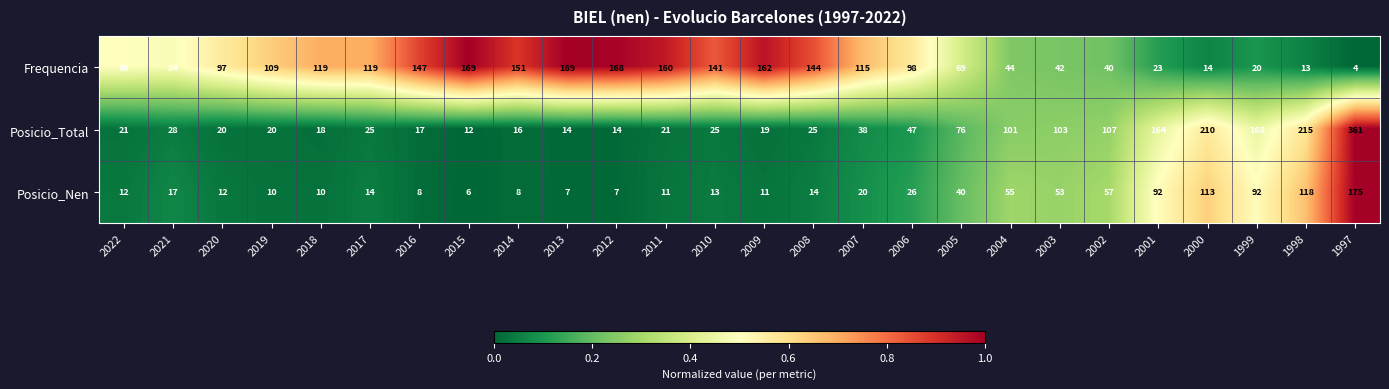

What is the greatest value displayed?

361